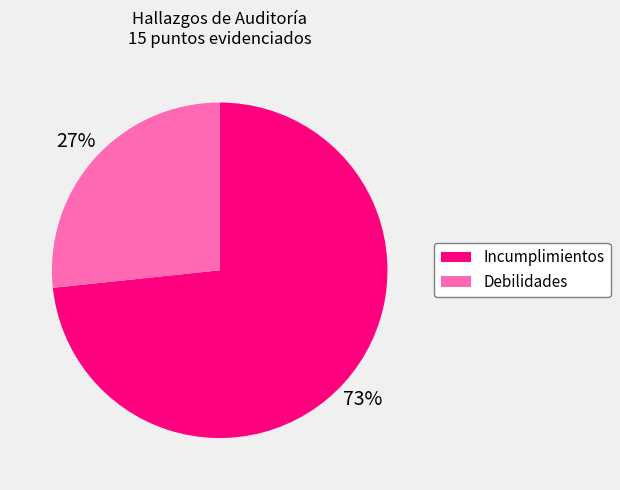

Approximately how many times larger is the value at Debilidades compared to Incumplimientos?

0.4